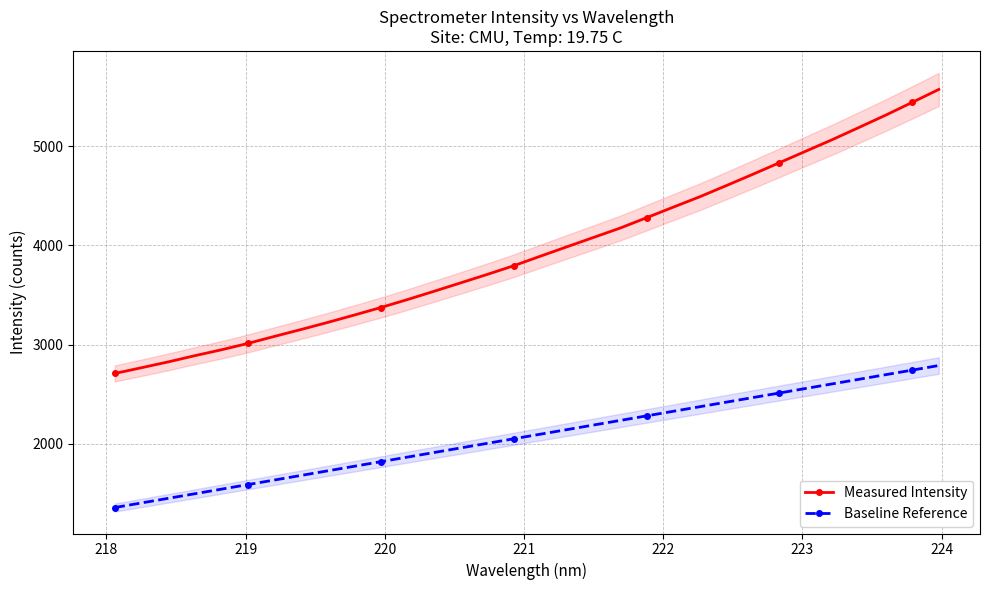

What is the value of the Measured Intensity point at the 20th from the left?

4175.1